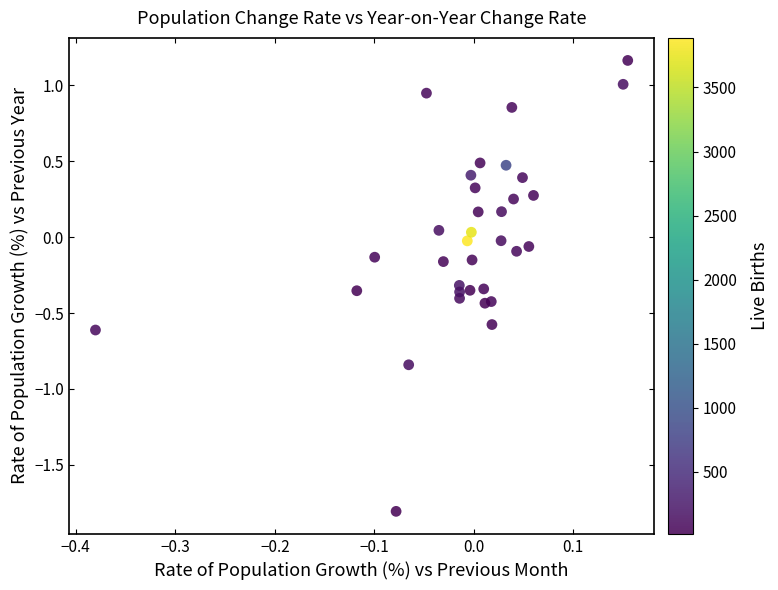

What is the range of Y values (max minus min)?

3.0